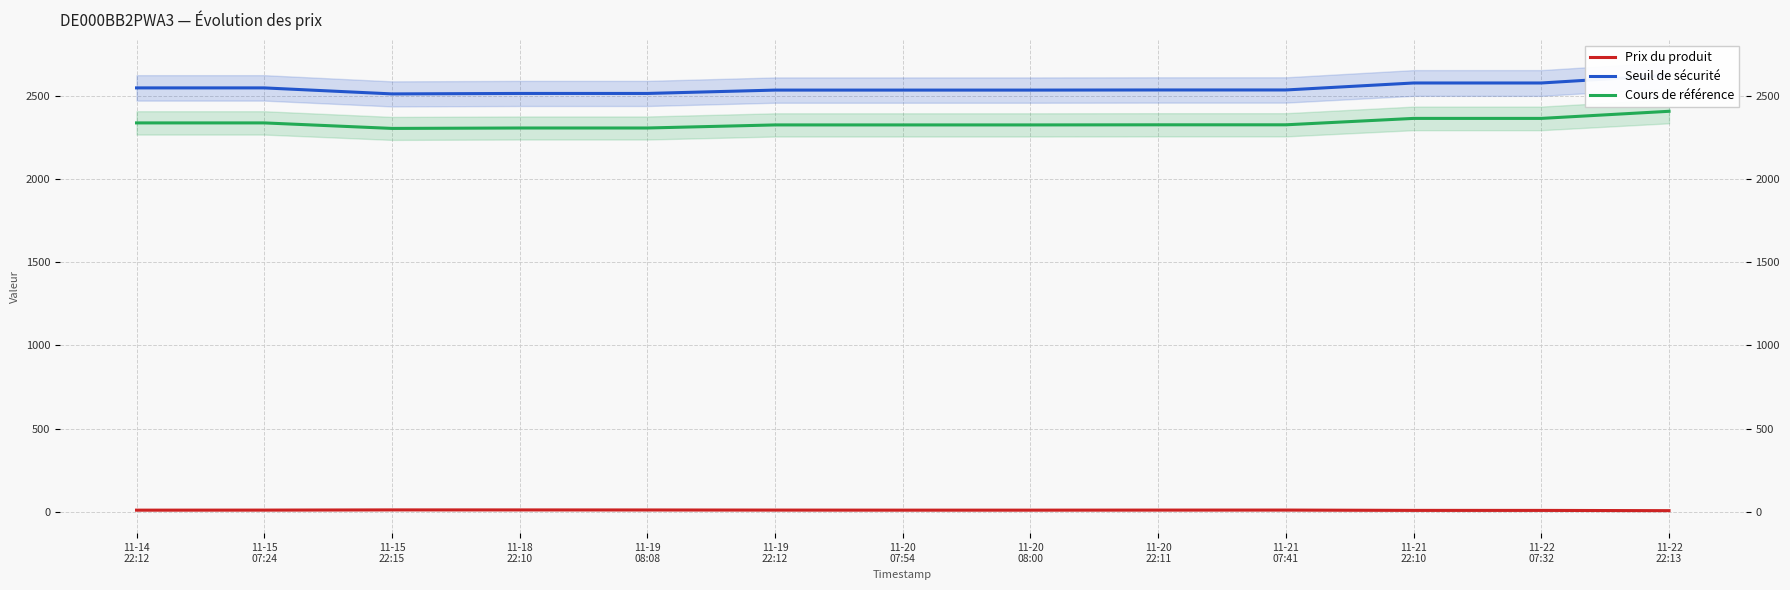

True or false: Prix du produit and Seuil de sécurité intersect in this chart.

False